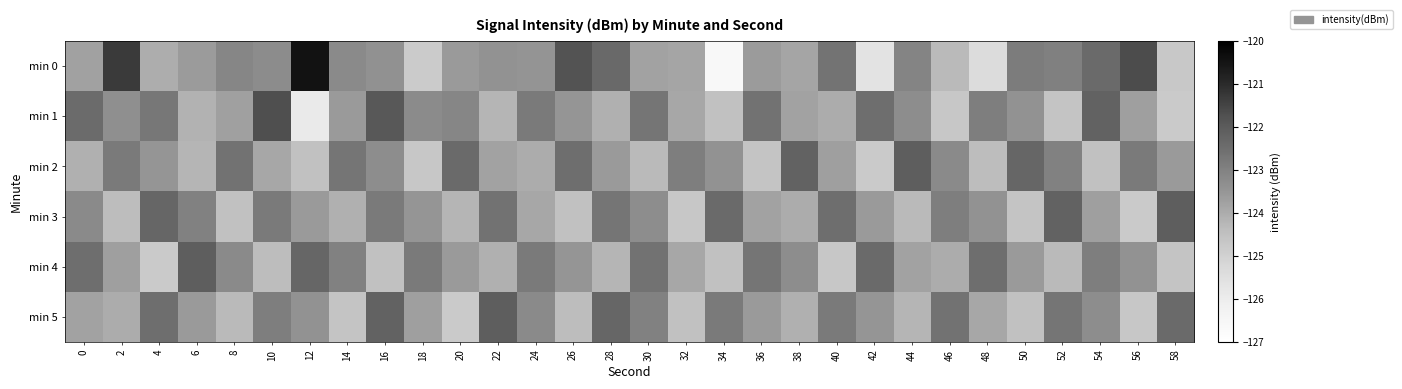

At how many categories does at least one series exceed -122?

6